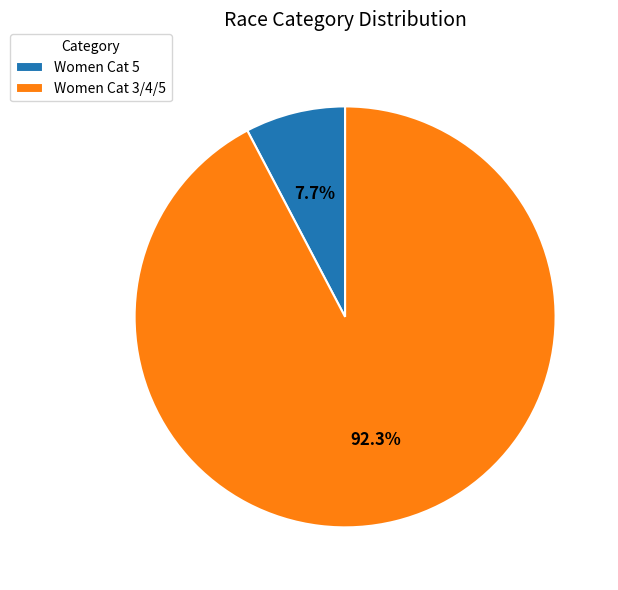

To the nearest percent, what percentage of the pie is Women Cat 5?

8%